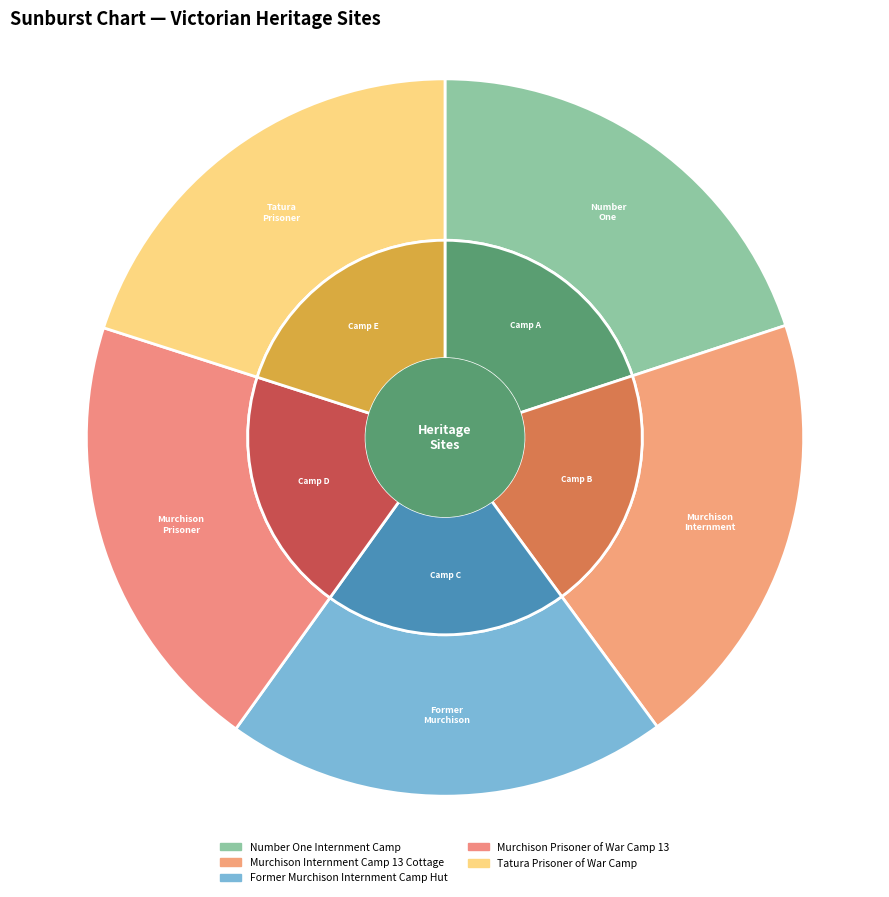

Rank the categories by value from highest to lowest.

Tatura Prisoner of War Camp, Murchison Prisoner of War Camp 13, Former Murchison Internment Camp Hut, Murchison Internment Camp 13 Cottage, Number One Internment Camp